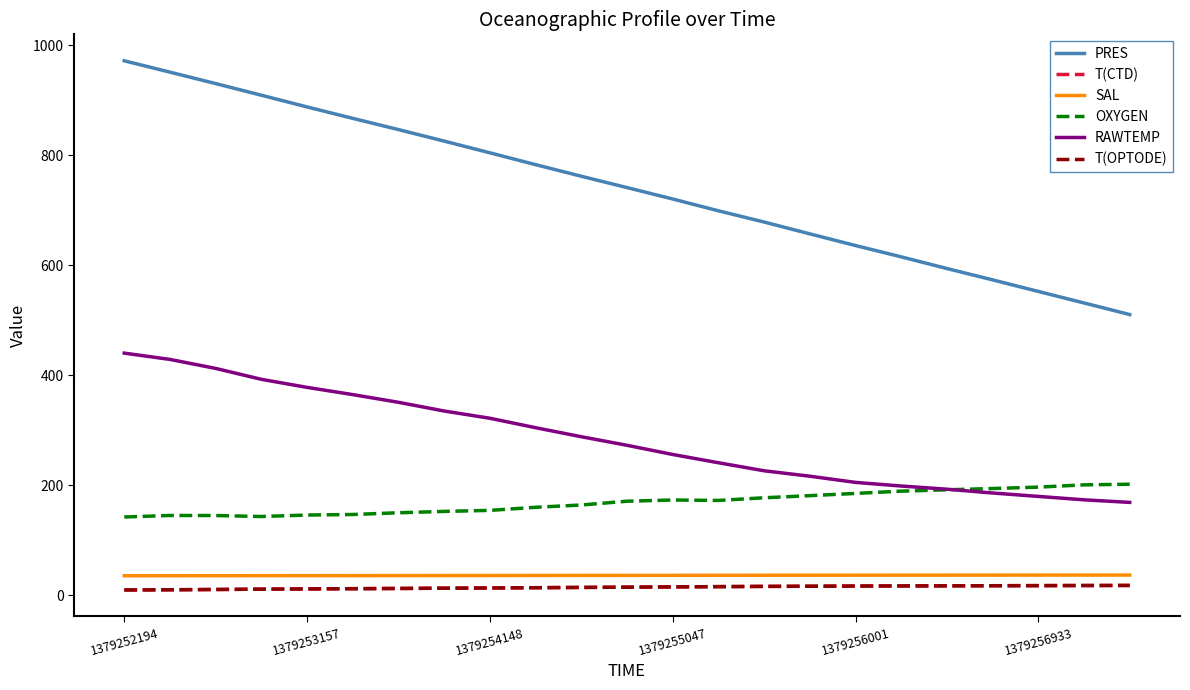

What is the average value of the T(CTD) series?

14.1